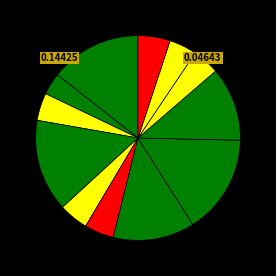

How many slices are in this pie chart?

12